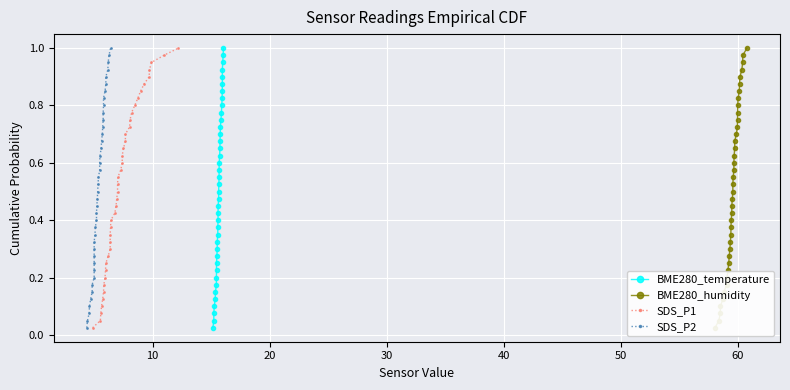

Reading left to right, extract all data points from this chart.

BME280_temperature: 0.0	0.1	0.1	0.1	0.1	0.1	0.2	0.2	0.2	0.2	0.3	0.3	0.3	0.3	0.4	0.4	0.4	0.5	0.5	0.5	0.5	0.6	0.6	0.6	0.6	0.7	0.7	0.7	0.7	0.8	0.8	0.8	0.8	0.8	0.9	0.9	0.9	0.9	1.0	1.0
BME280_humidity: 0.0	0.1	0.1	0.1	0.1	0.1	0.2	0.2	0.2	0.2	0.3	0.3	0.3	0.3	0.4	0.4	0.4	0.5	0.5	0.5	0.5	0.6	0.6	0.6	0.6	0.7	0.7	0.7	0.7	0.8	0.8	0.8	0.8	0.8	0.9	0.9	0.9	0.9	1.0	1.0
SDS_P1: 0.0	0.1	0.1	0.1	0.1	0.1	0.2	0.2	0.2	0.2	0.3	0.3	0.3	0.3	0.4	0.4	0.4	0.5	0.5	0.5	0.5	0.6	0.6	0.6	0.6	0.7	0.7	0.7	0.7	0.8	0.8	0.8	0.8	0.8	0.9	0.9	0.9	0.9	1.0	1.0
SDS_P2: 0.0	0.1	0.1	0.1	0.1	0.1	0.2	0.2	0.2	0.2	0.3	0.3	0.3	0.3	0.4	0.4	0.4	0.5	0.5	0.5	0.5	0.6	0.6	0.6	0.6	0.7	0.7	0.7	0.7	0.8	0.8	0.8	0.8	0.8	0.9	0.9	0.9	0.9	1.0	1.0